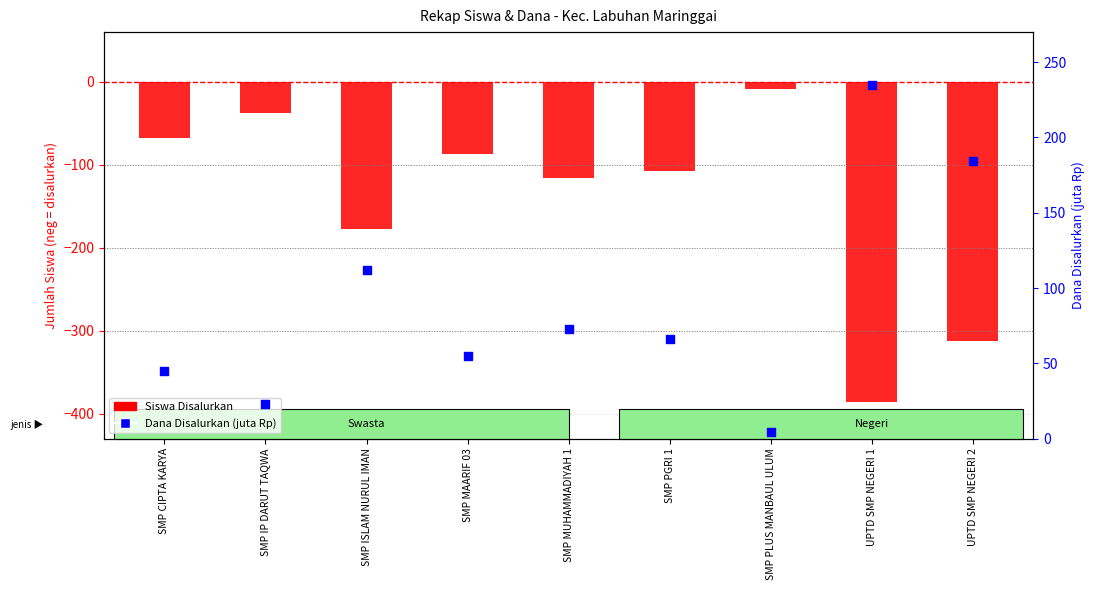

What are all the series names shown in the legend?

Siswa Disalurkan, Dana Disalurkan (juta Rp)